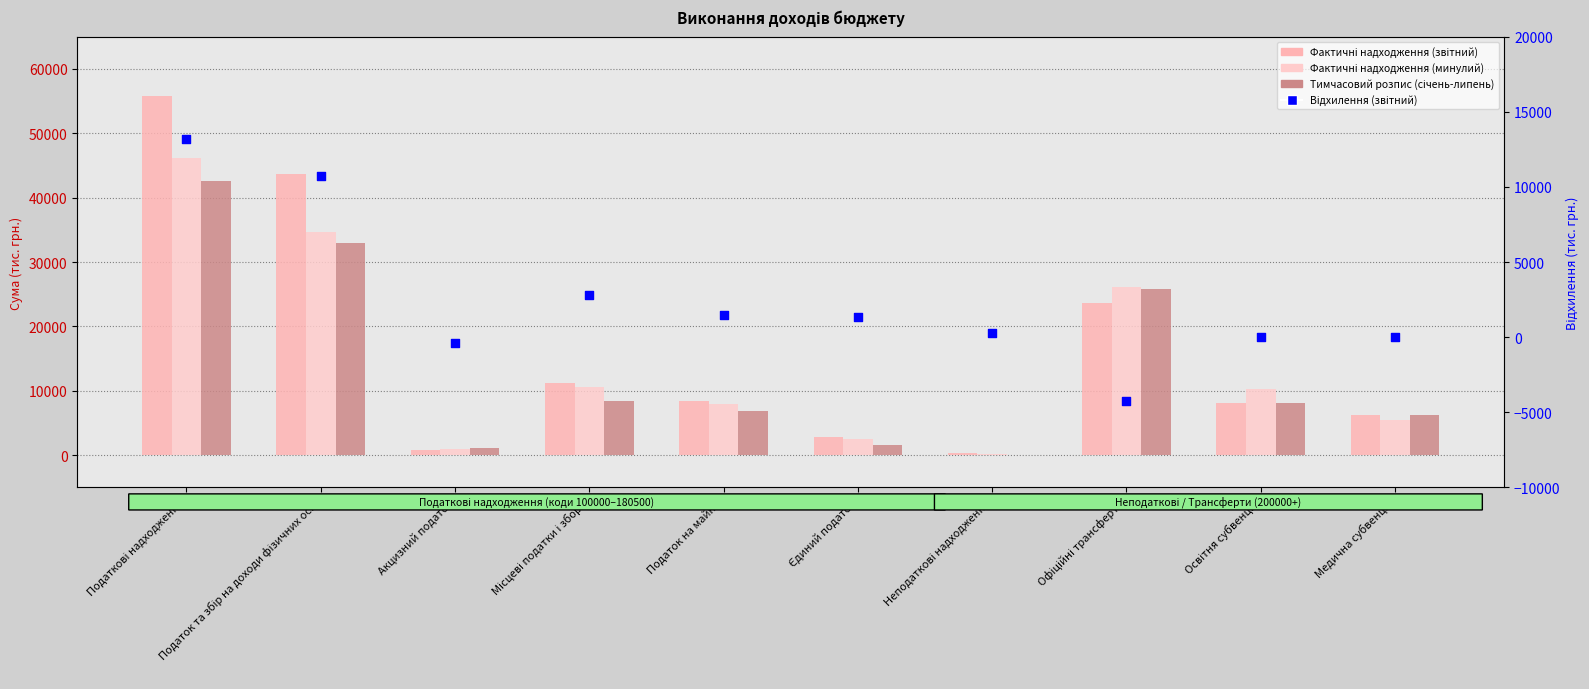

Is the value of Фактичні надходження (минулий) at Місцеві податки і збори greater than the value of Фактичні надходження (звітний) at Медична субвенція?

Yes